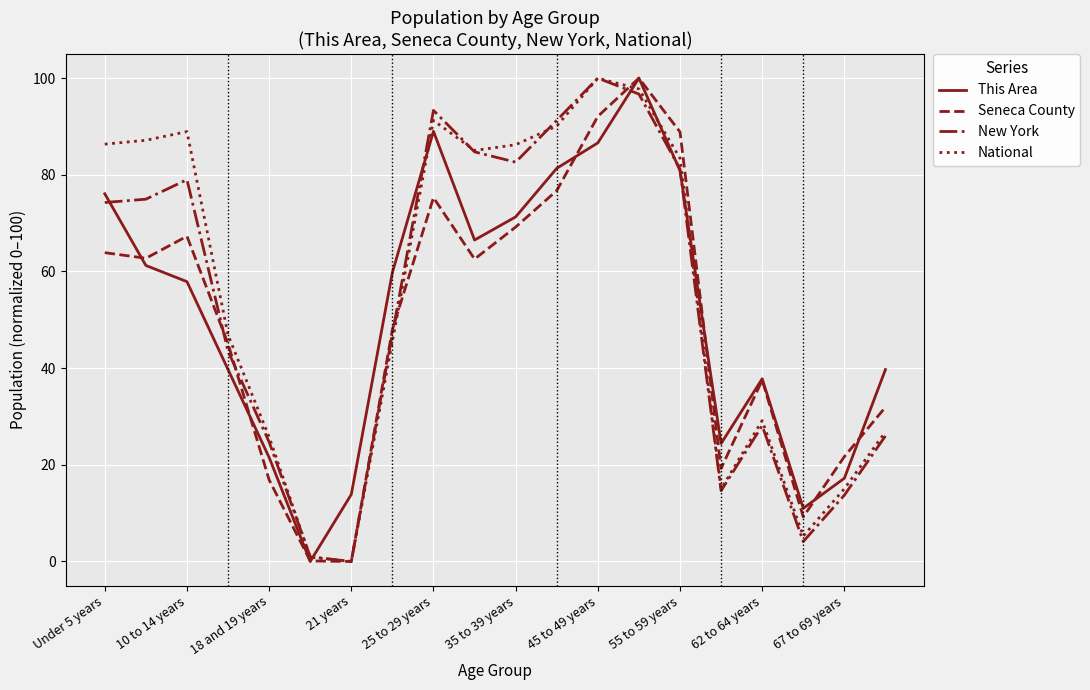

What is the difference between the maximum and minimum values in the National series?

100.0